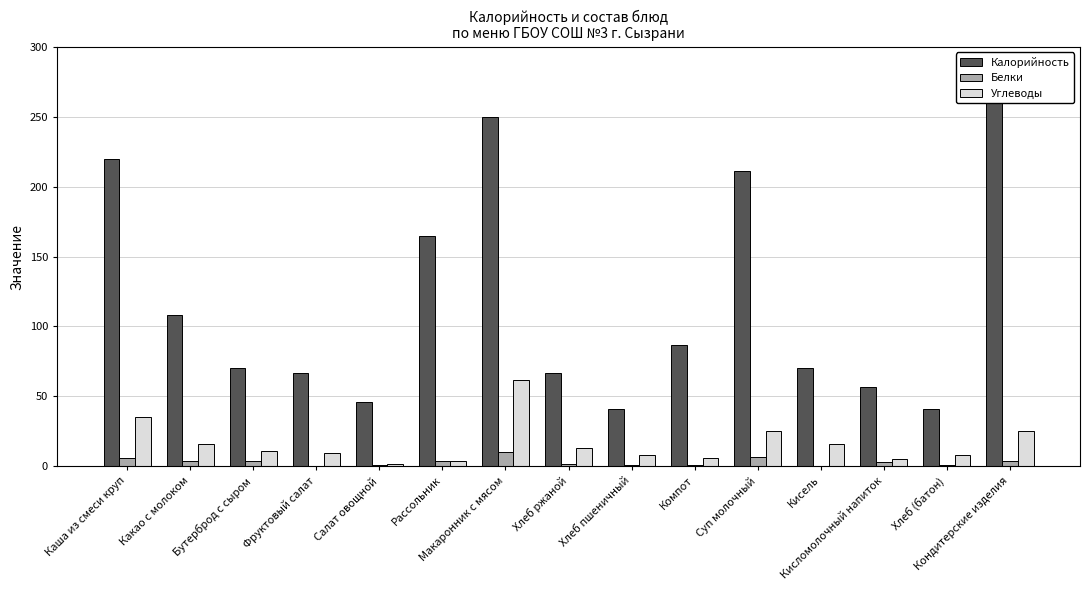

Rank the categories by Калорийность value from lowest to highest.

Хлеб пшеничный, Хлеб (батон), Салат овощной, Кисломолочный напиток, Фруктовый салат, Хлеб ржаной, Бутерброд с сыром, Кисель, Компот, Какао с молоком, Рассольник, Суп молочный, Каша из смеси круп, Макаронник с мясом, Кондитерские изделия